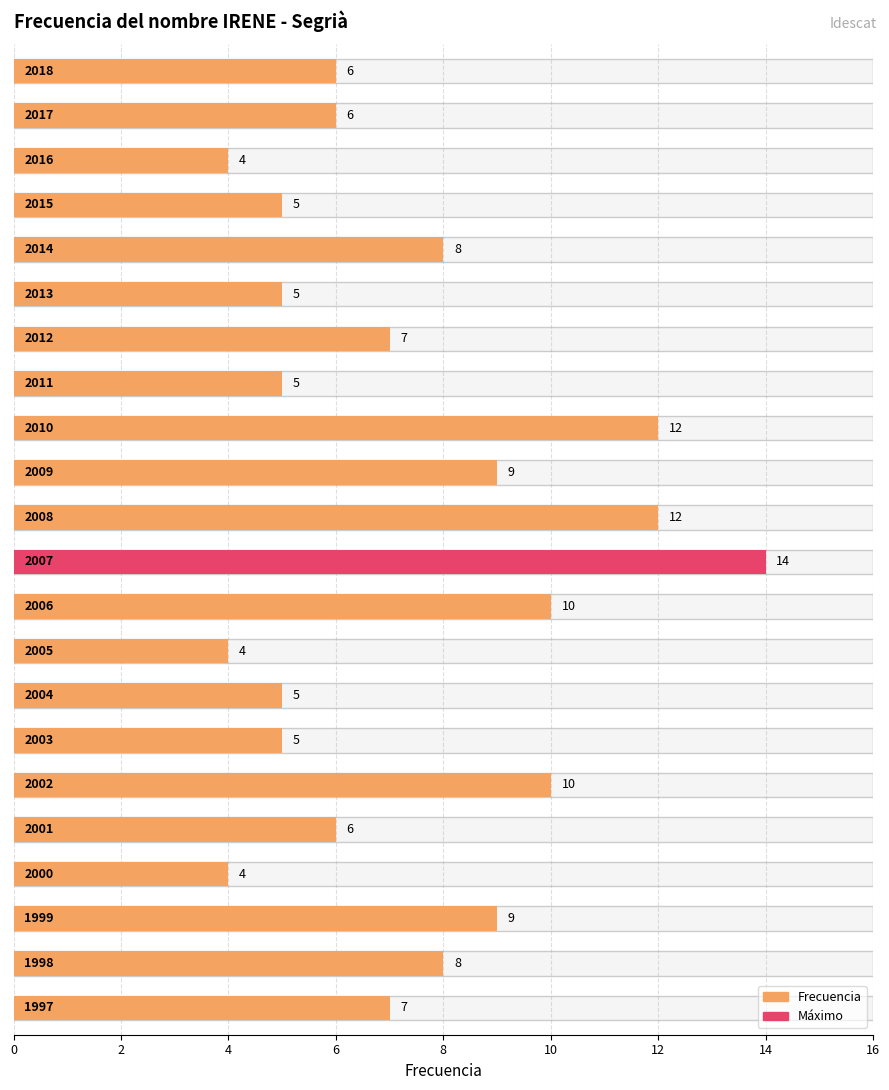

What is the value of the 5th bar from the left?

8